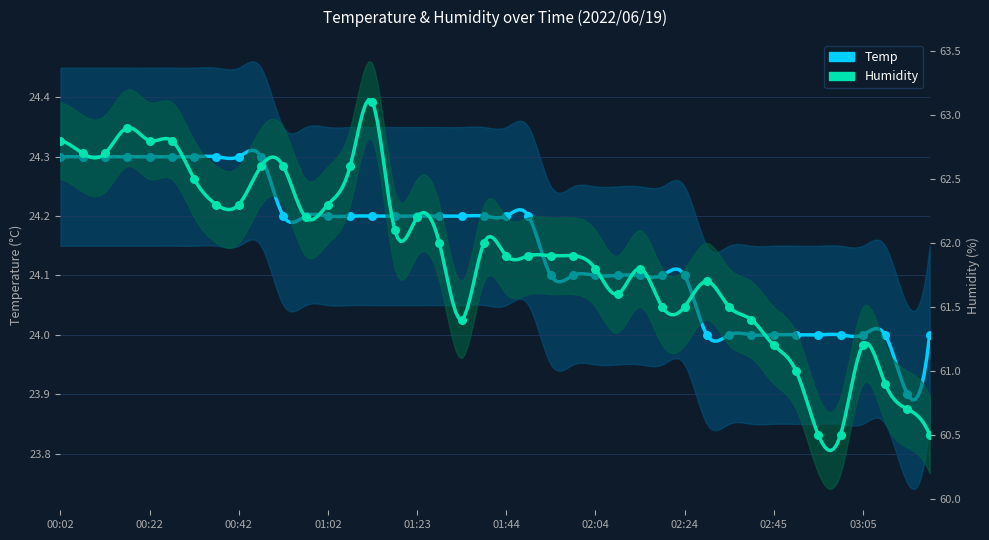

What are all the series names shown in the legend?

Temp, Humidity